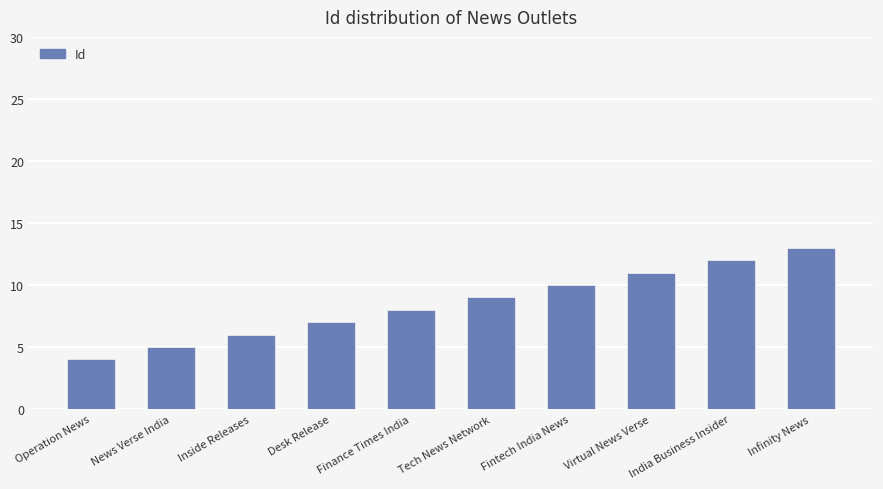

Which category has the lowest value across all series?

Operation News